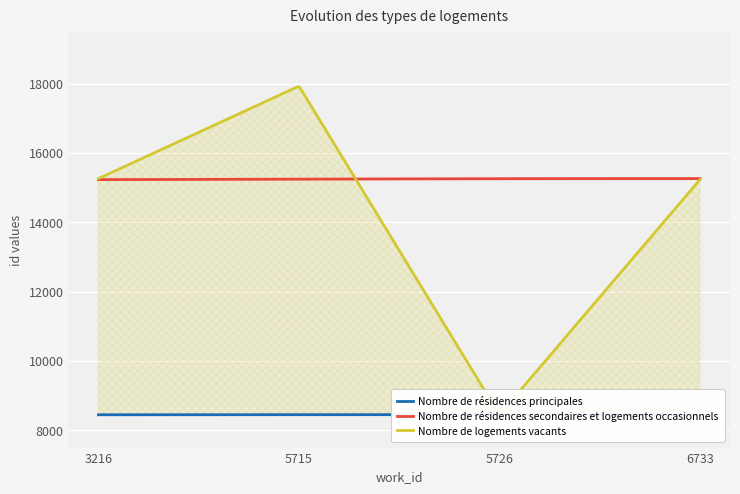

Which series has the widest spread of values?

Nombre de logements vacants